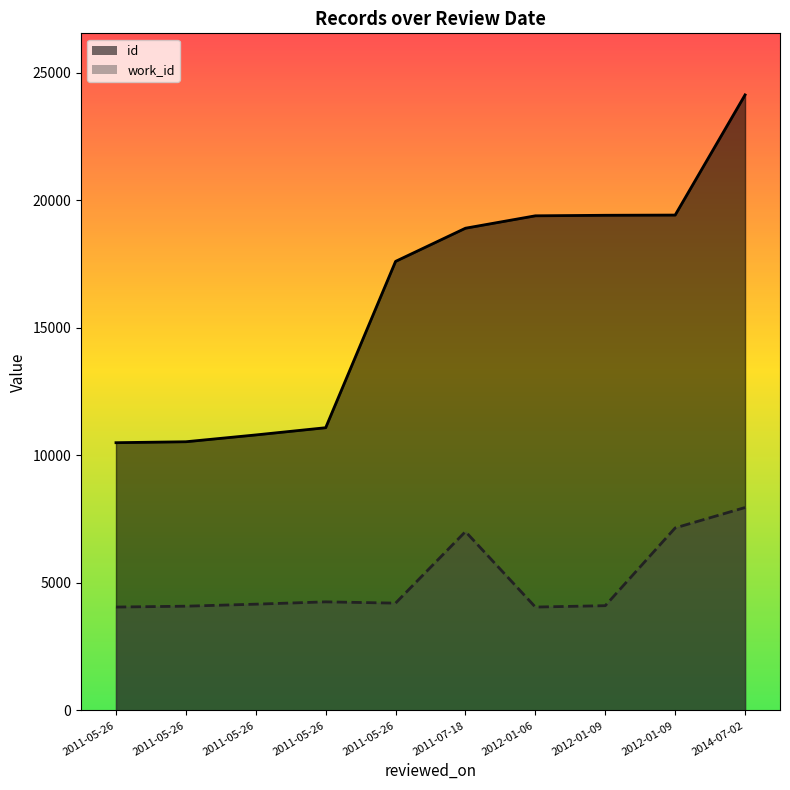

What is the lowest value of the work_id series?

4054